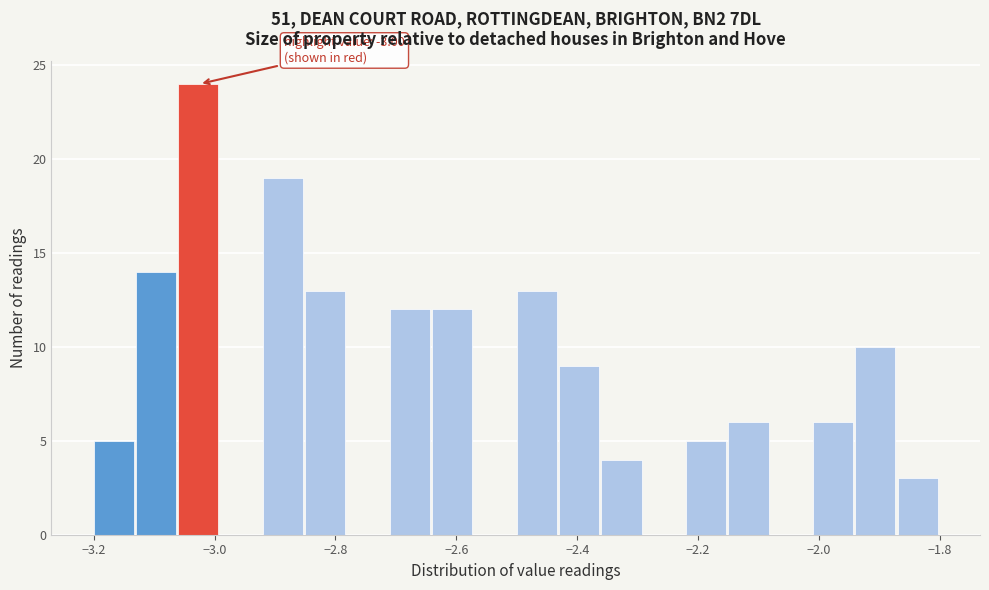

Read against the x-axis, roughly where is the centre of the tallest bar?

-3.02